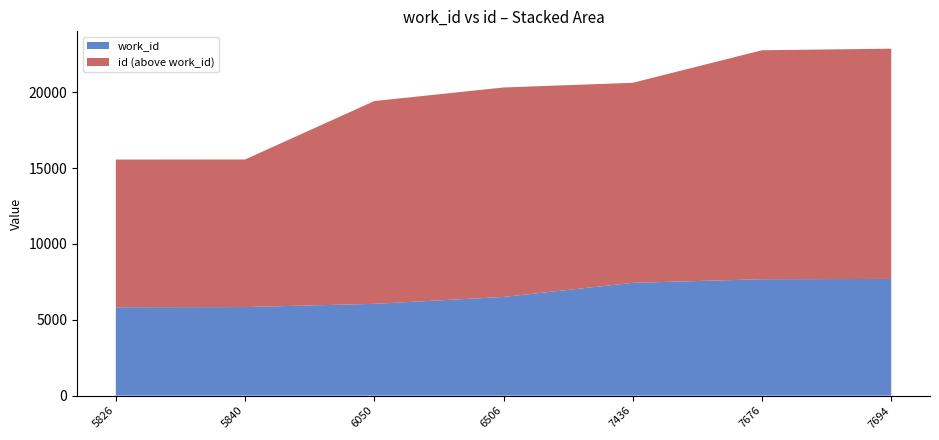

Reading left to right, transcribe all the data shown in this chart.

work_id: 5826	5840	6050	6506	7436	7676	7694
id: 15566	15569	19421	20317	20627	22771	22875